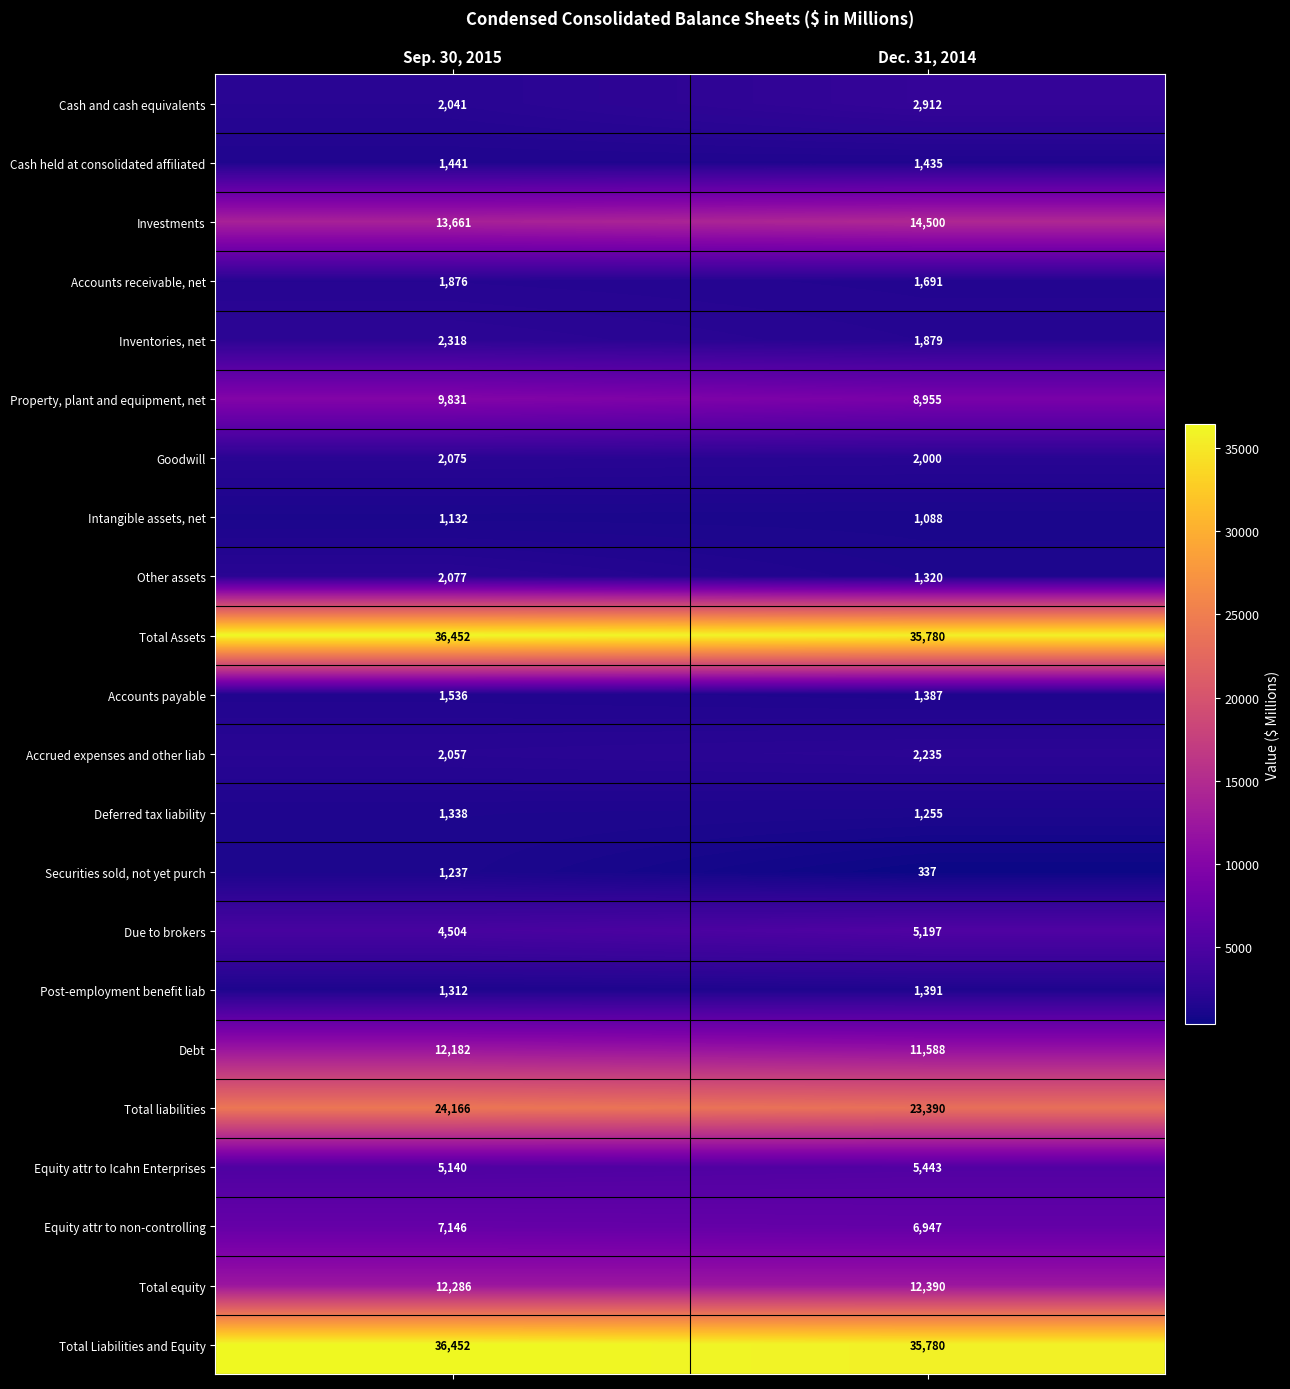

Rank the categories by Accounts payable value from highest to lowest.

Sep. 30, 2015, Dec. 31, 2014